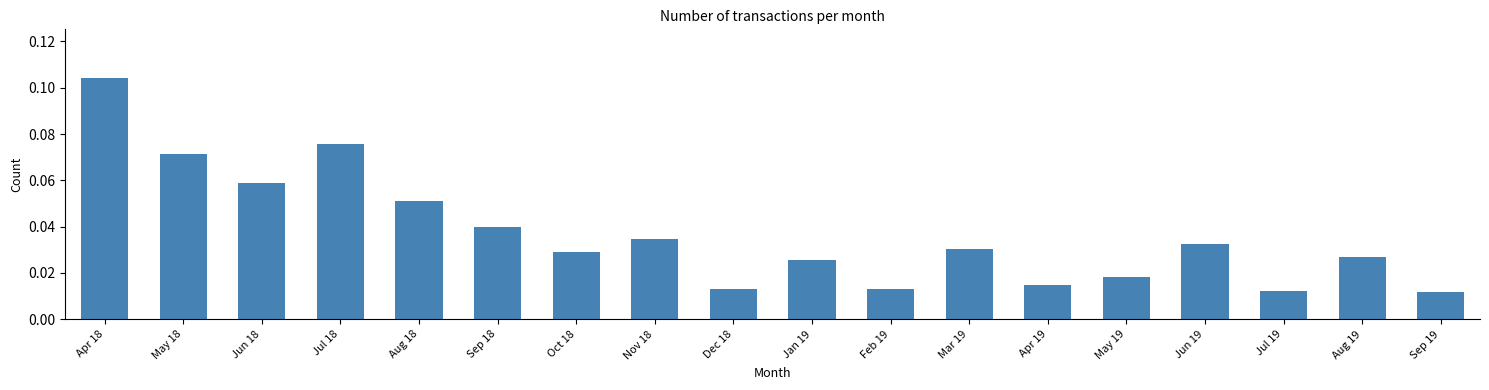

What position from the right is Mar 19?

7